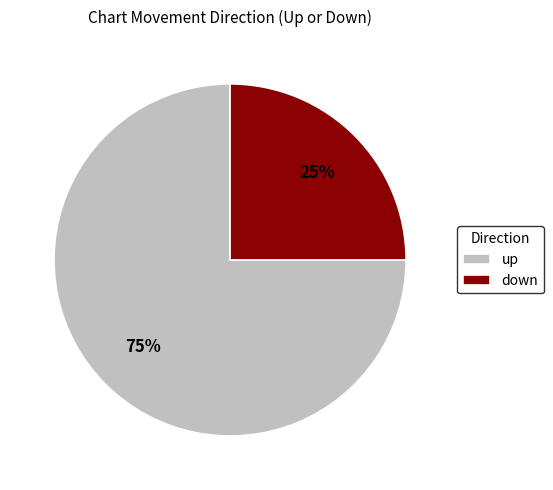

Rank the categories by value from highest to lowest.

up, down